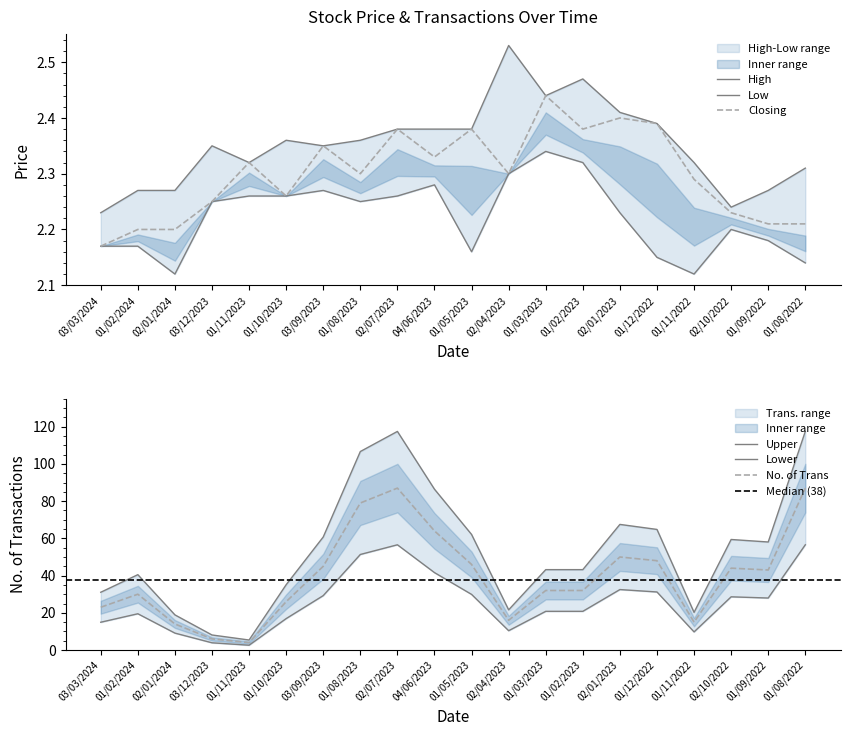

What is the difference between the maximum and minimum values in the High series?

0.3